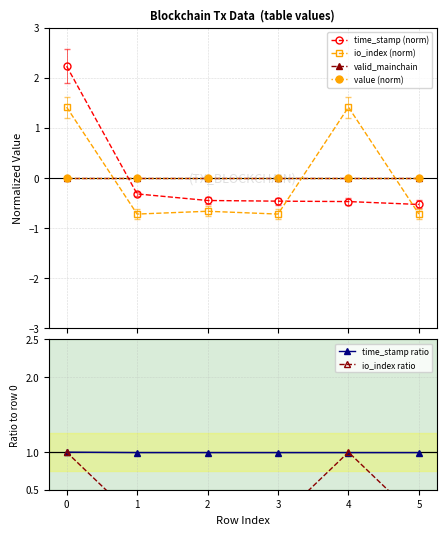

Does the chart display data point markers on the line(s)?

Yes